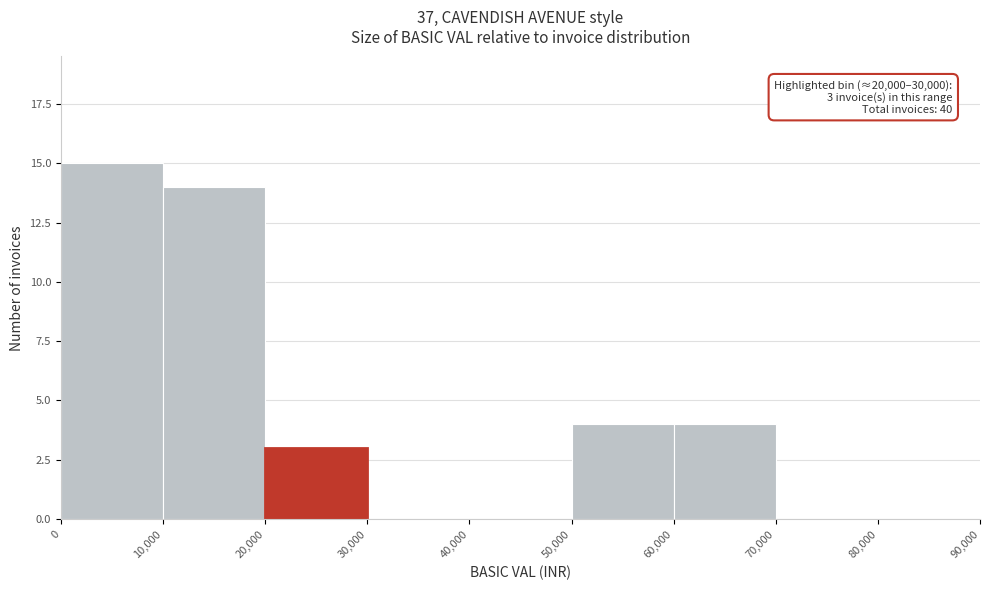

Which range on the x-axis has the tallest bar?

0 to 10,000